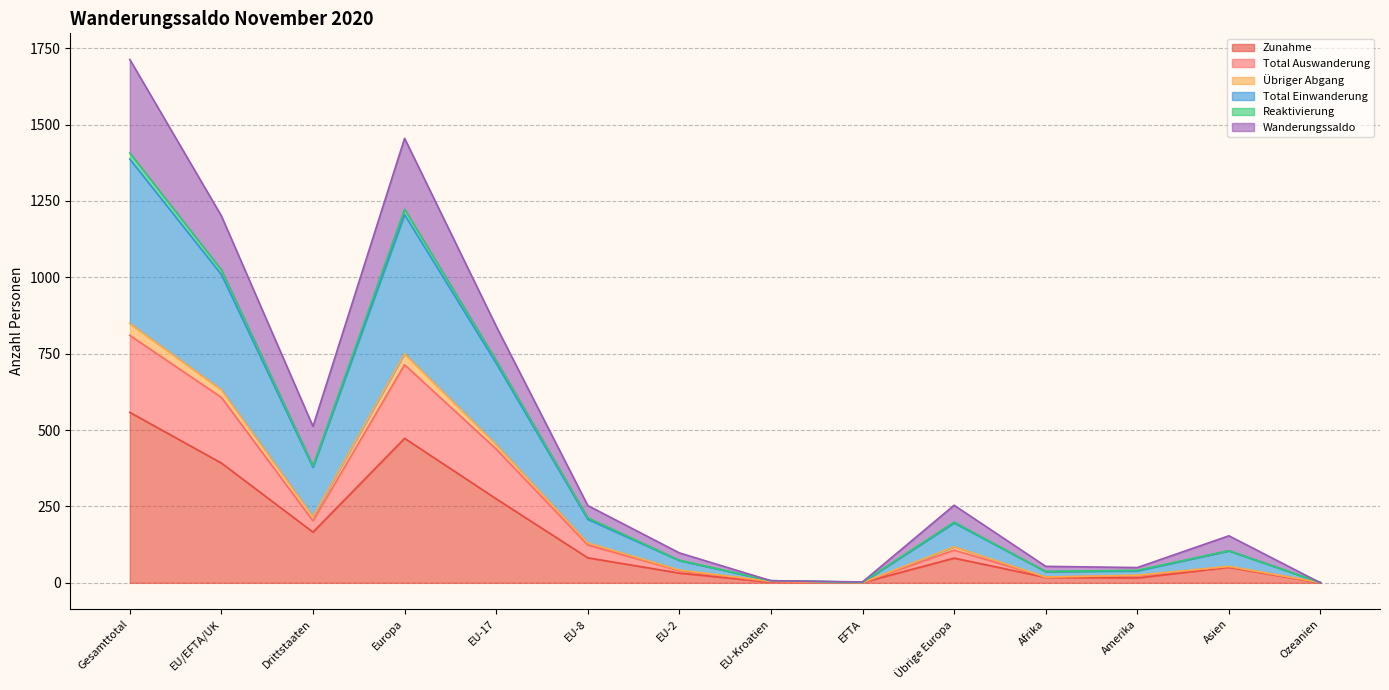

What is the maximum value for Zunahme?

558